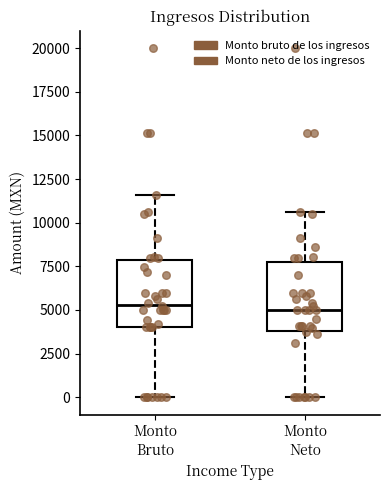

Reading left to right, transcribe this box plot: for each box, give where its median line is, the range the box spans, and where its two whiskers end, as read against the y-axis. The values are not printed on the chart, so give them approximately, as read against the axis.

Monto Bruto: median 5500, box 4000 to 8000, whiskers 0 to 11500
Monto Neto: median 5000, box 4000 to 8000, whiskers 0 to 10500